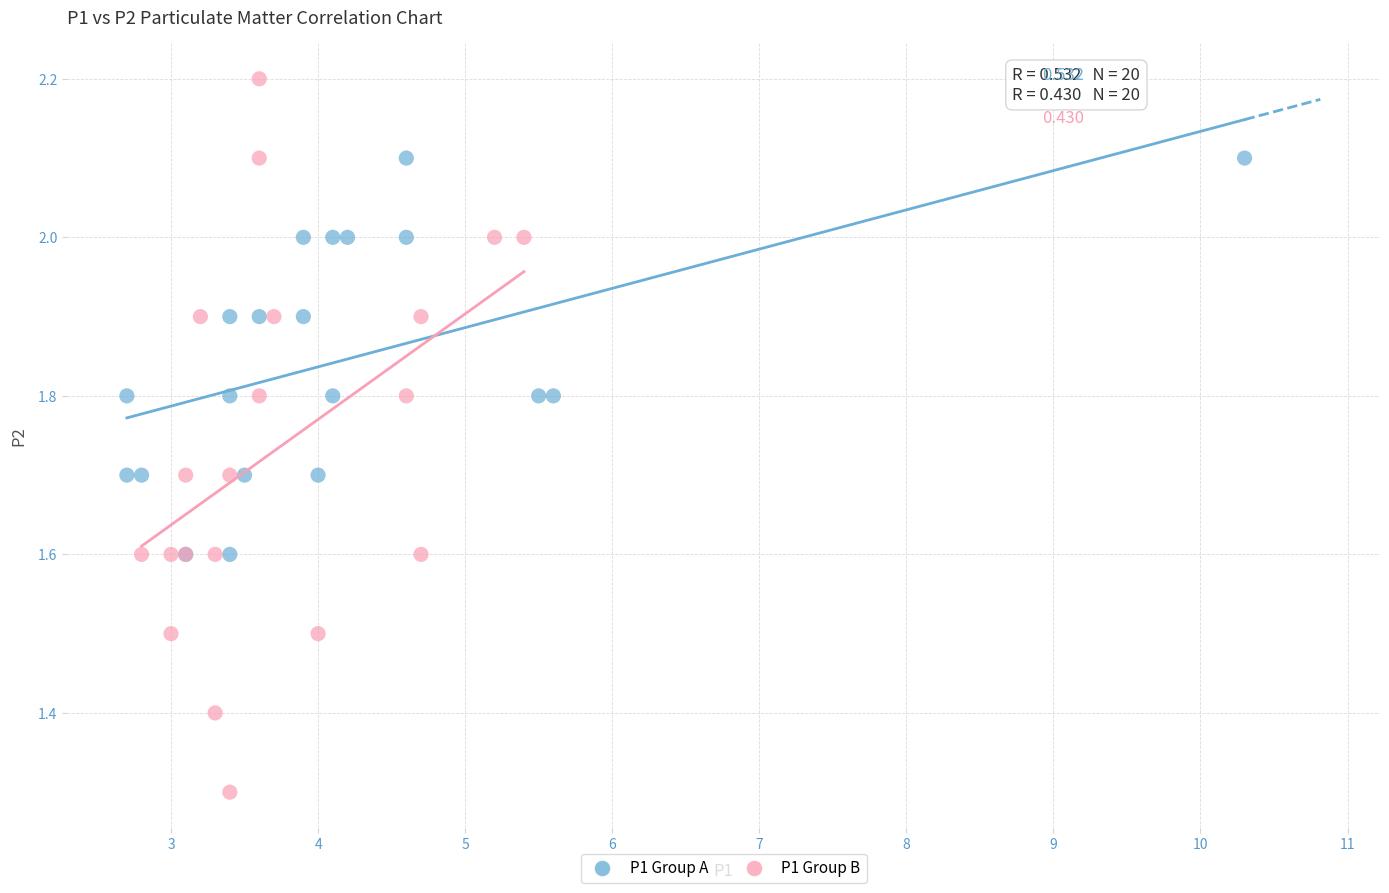

Which series contains the highest Y value?

P1 Group B